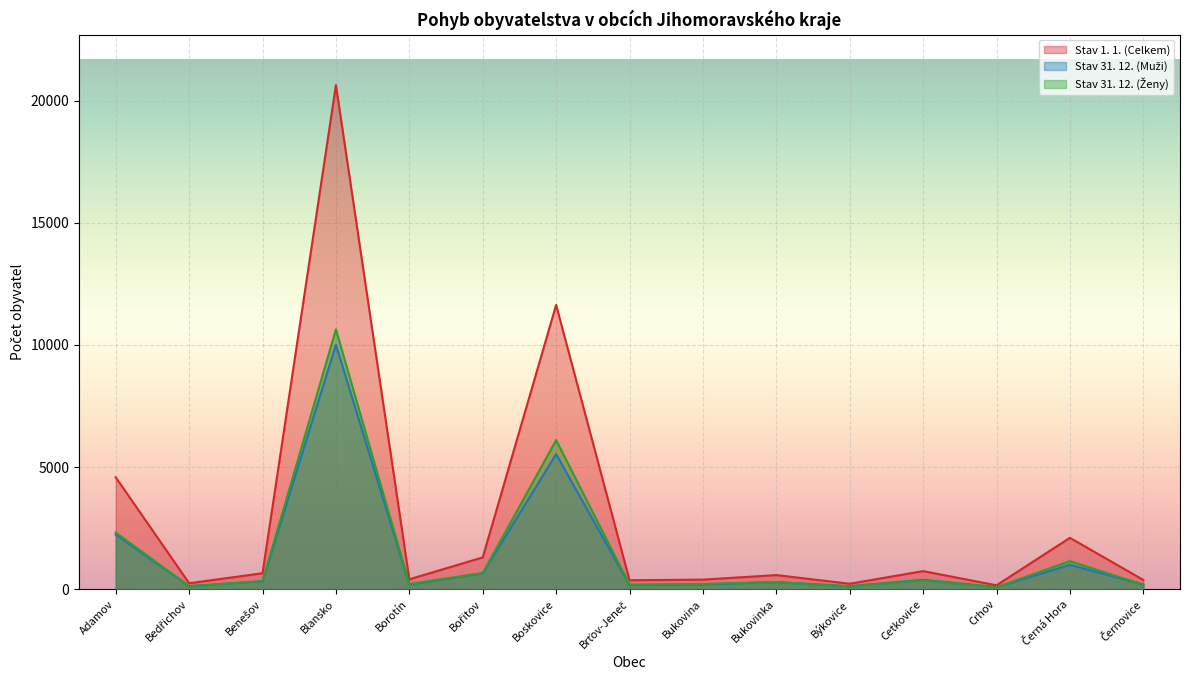

True or false: Stav 31. 12. (Muži) has a value of 193 at Černovice.

True